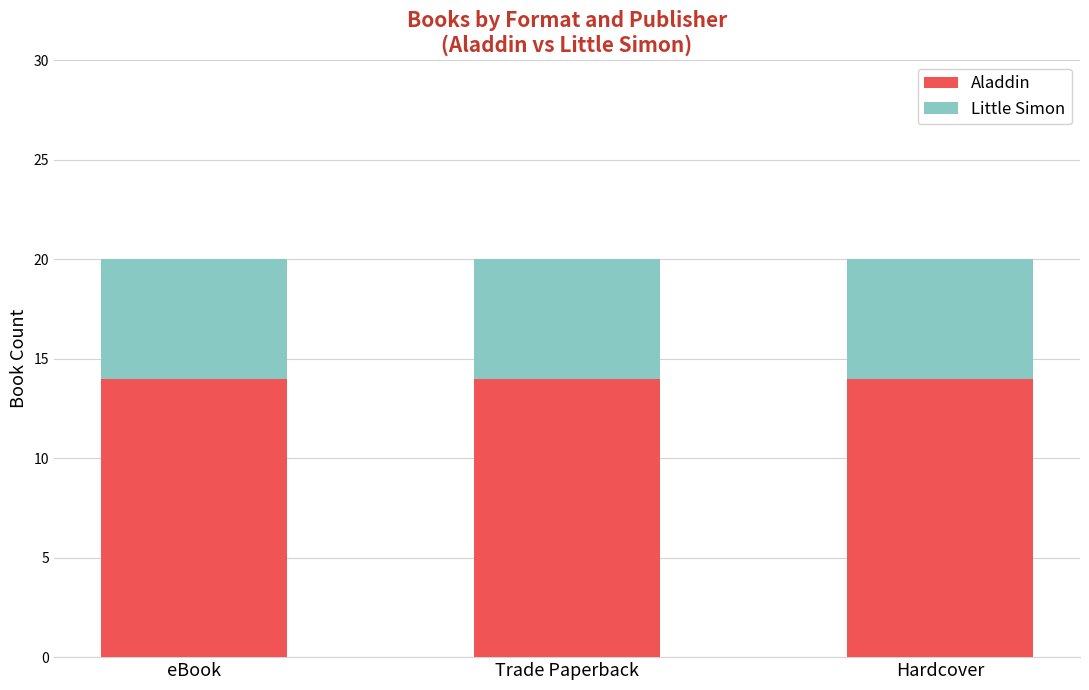

What is the lowest value of the Aladdin series?

14